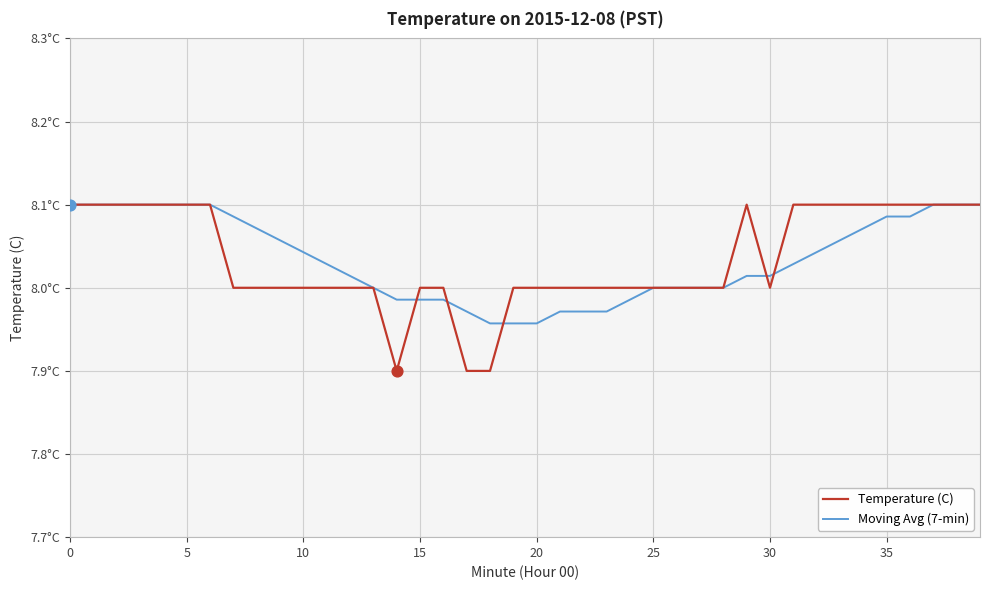

What are all the series names shown in the legend?

Temperature (C), Moving Avg (7-min)